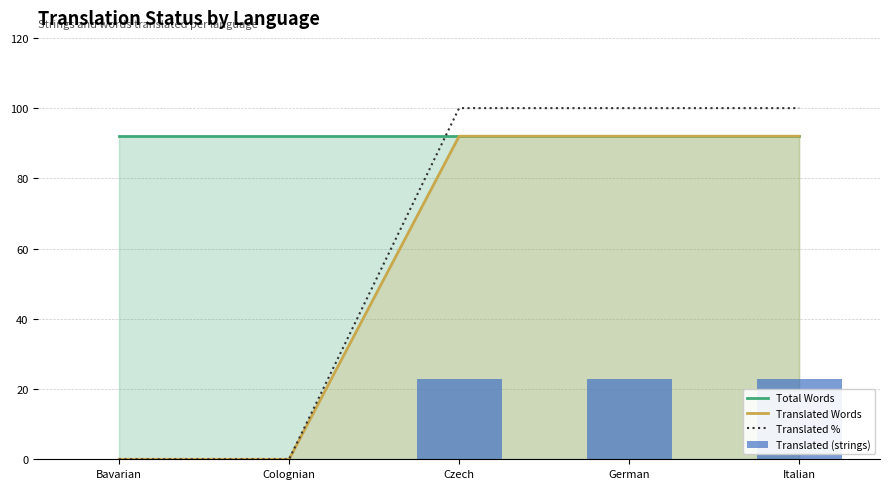

Reading left to right, transcribe all the data shown in this chart.

Total Words: Bavarian=92	Colognian=92	Czech=92	German=92	Italian=92
Translated Words: Bavarian=0	Colognian=0	Czech=92	German=92	Italian=92
Translated %: Bavarian=0	Colognian=0	Czech=100	German=100	Italian=100
Translated (strings): Bavarian=0	Colognian=0	Czech=23	German=23	Italian=23